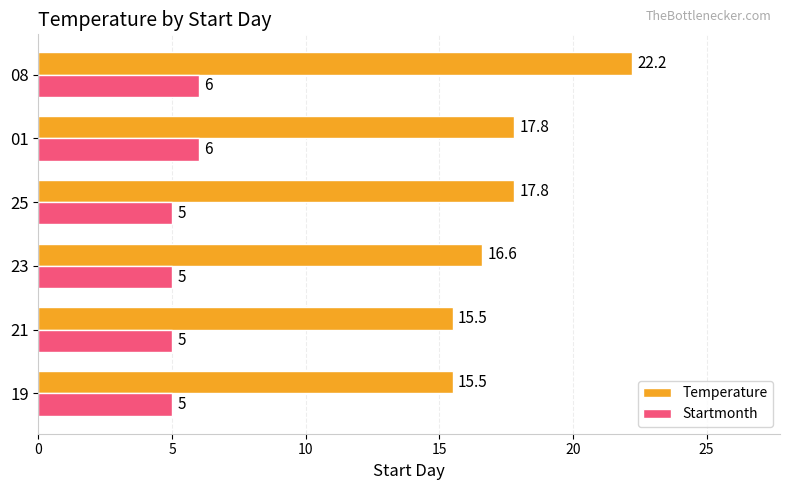

Read the Temperature value at 19.

15.5